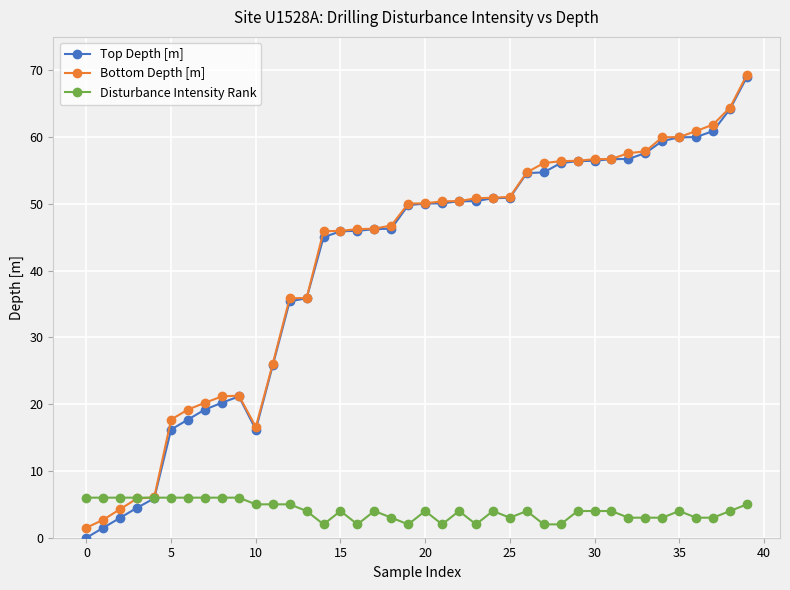

Which series has the widest spread of values?

Top Depth [m]